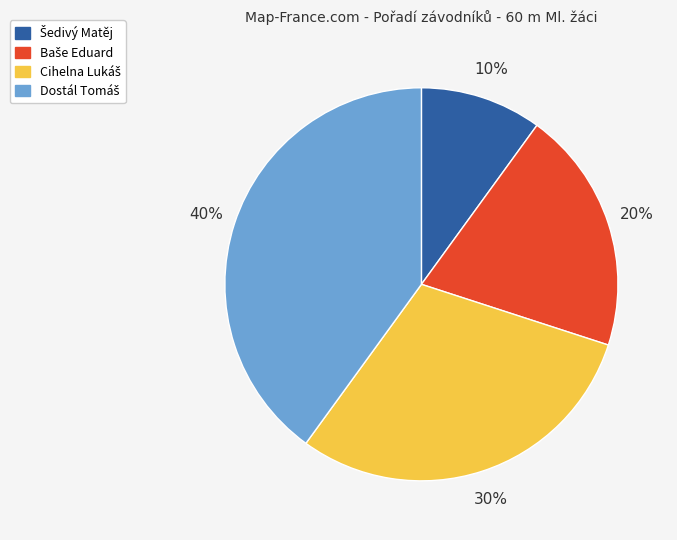

Is there a majority slice in this chart?

No